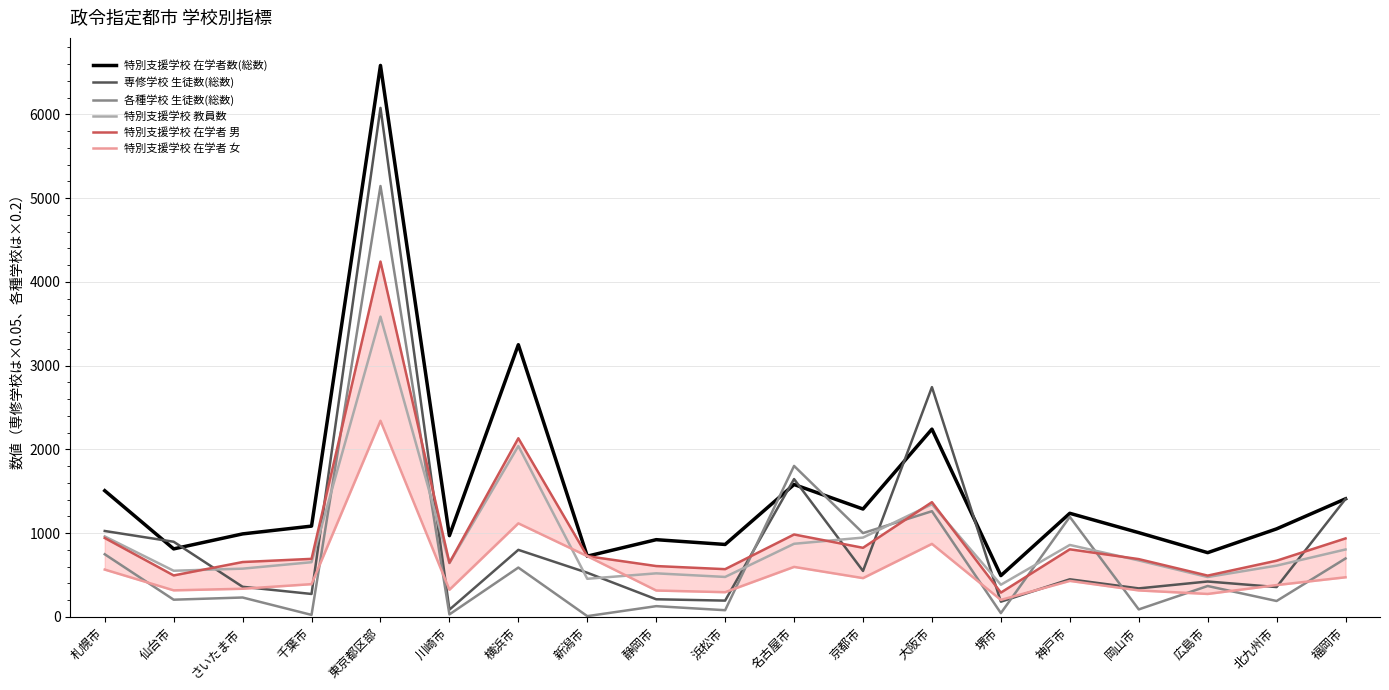

Rank the series at 札幌市 from highest to lowest value.

特別支援学校 在学者数(総数), 専修学校 生徒数(総数), 特別支援学校 教員数, 特別支援学校 在学者 男, 各種学校 生徒数(総数), 特別支援学校 在学者 女